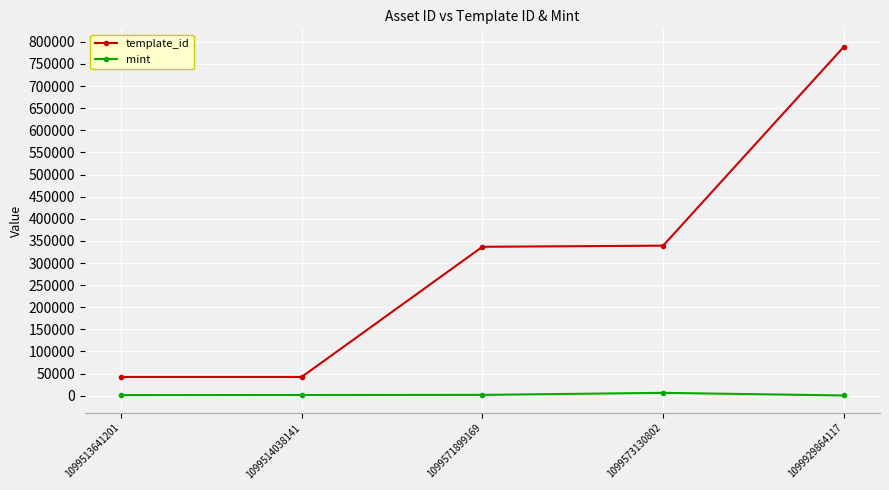

What is the value of the mint point at the 3rd from the left?

1878